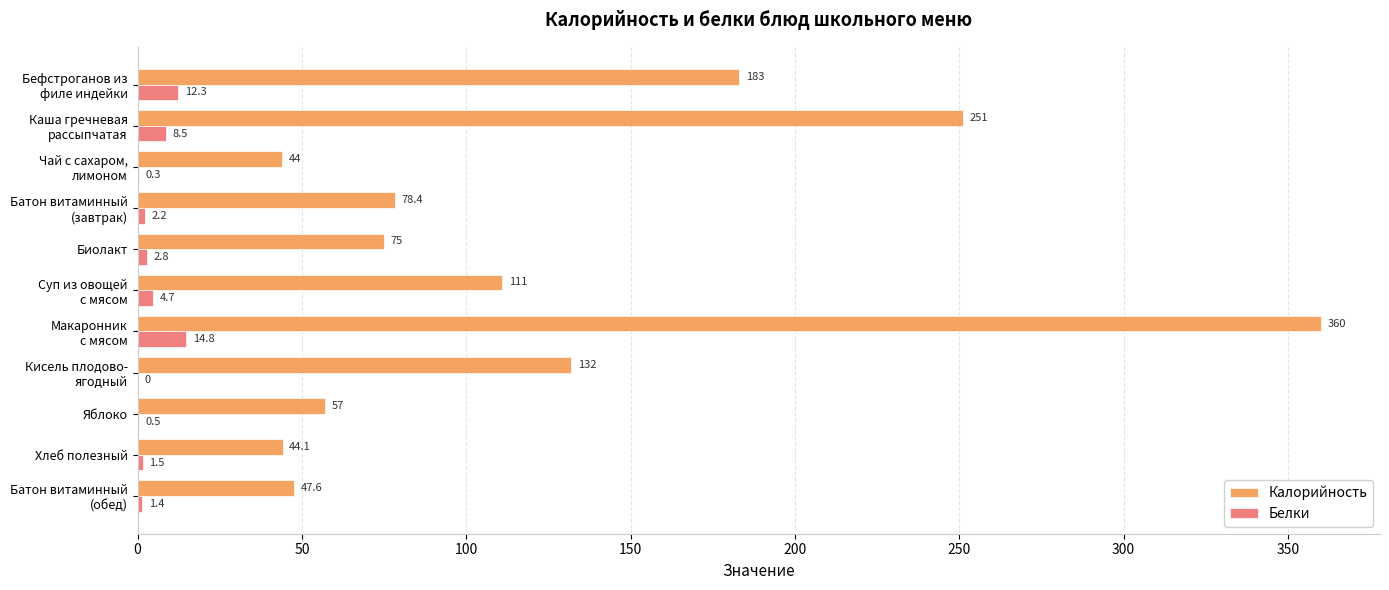

What is the sum of all Калорийность values?

1383.1